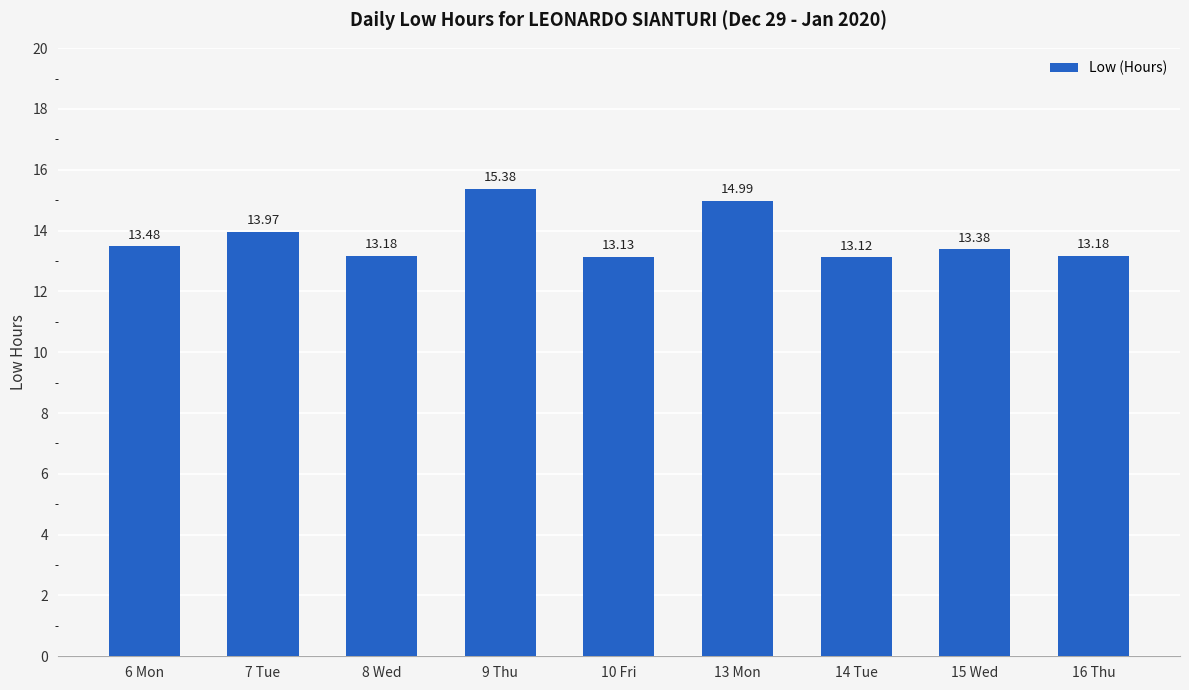

What is the label of the 9th bar from the left?

16 Thu